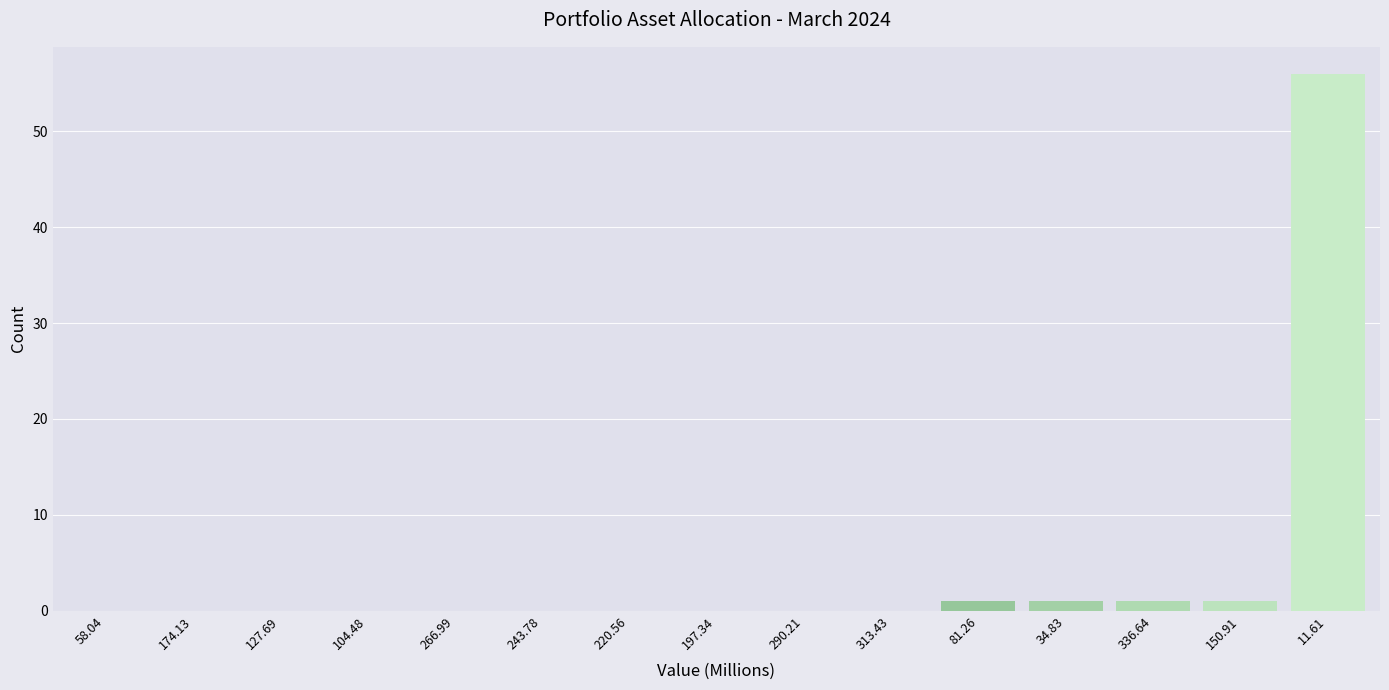

Reading left to right, transcribe all the data shown in this chart.

58.04=0	174.13=0	127.69=0	104.48=0	266.99=0	243.78=0	220.56=0	197.34=0	290.21=0	313.43=0	81.26=1	34.83=1	336.64=1	150.91=1	11.61=56